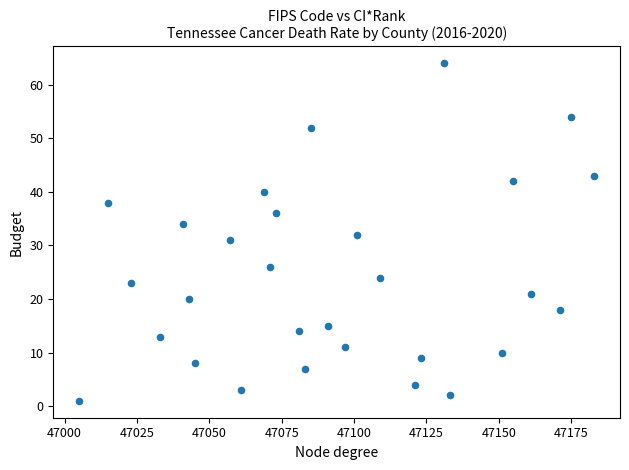

What is the range of X values (max minus min)?

178